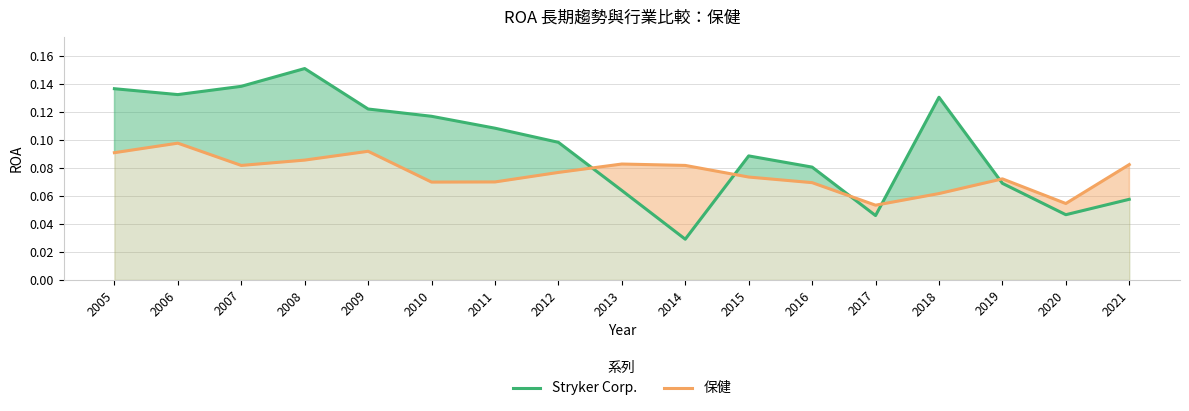

Which series has the largest total across all categories?

Stryker Corp.